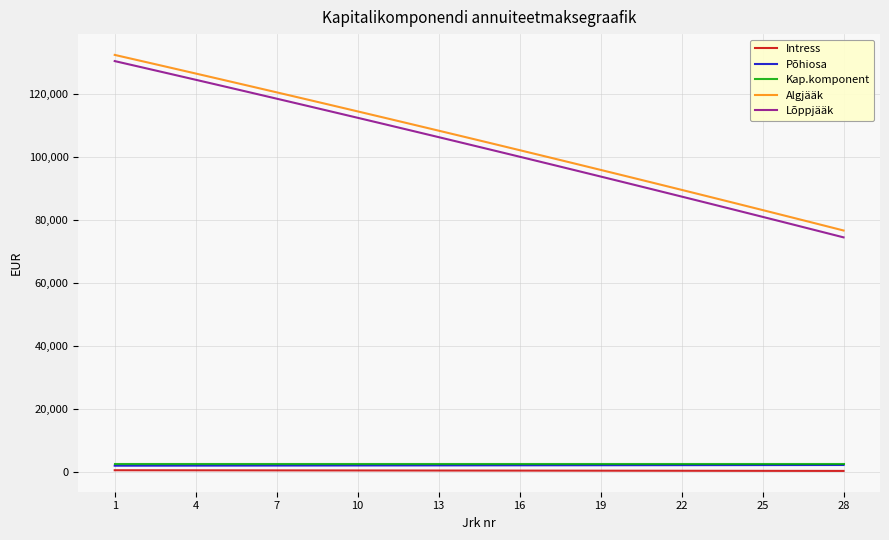

True or false: Kap.komponent and Algjääk intersect in this chart.

False